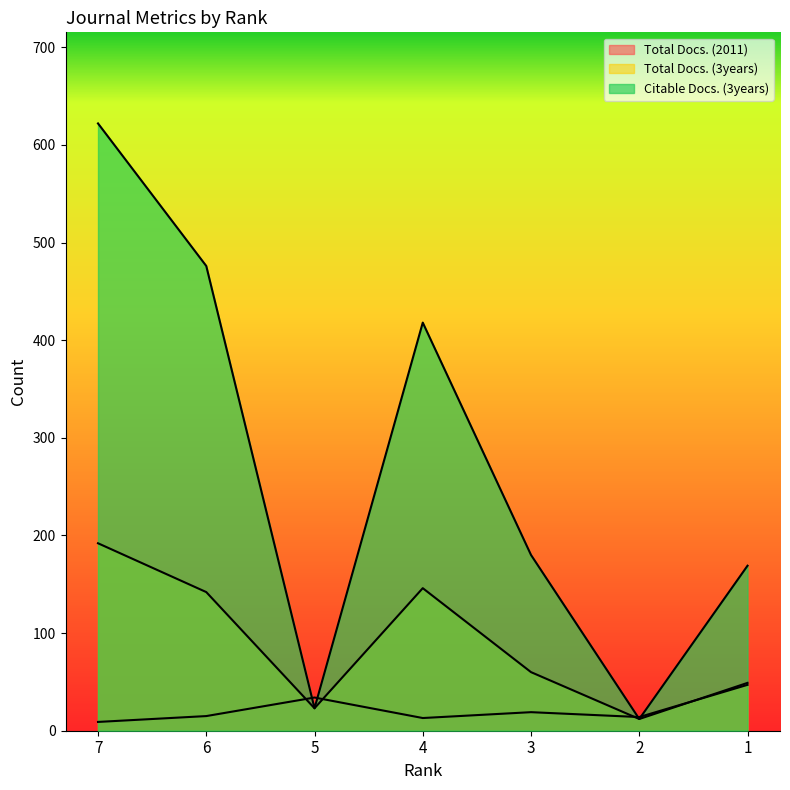

At which category is the sum across all series the highest?

7